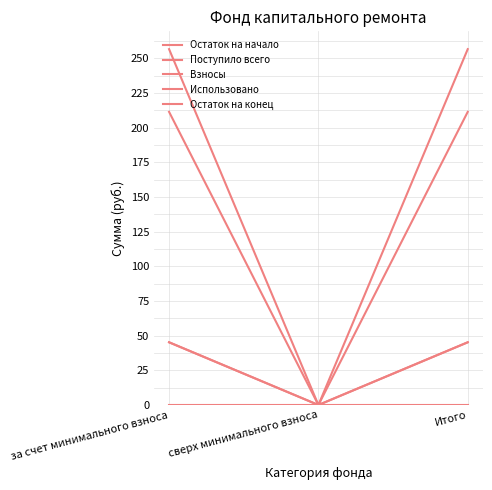

At which category is the sum across all series the highest?

за счет минимального взноса